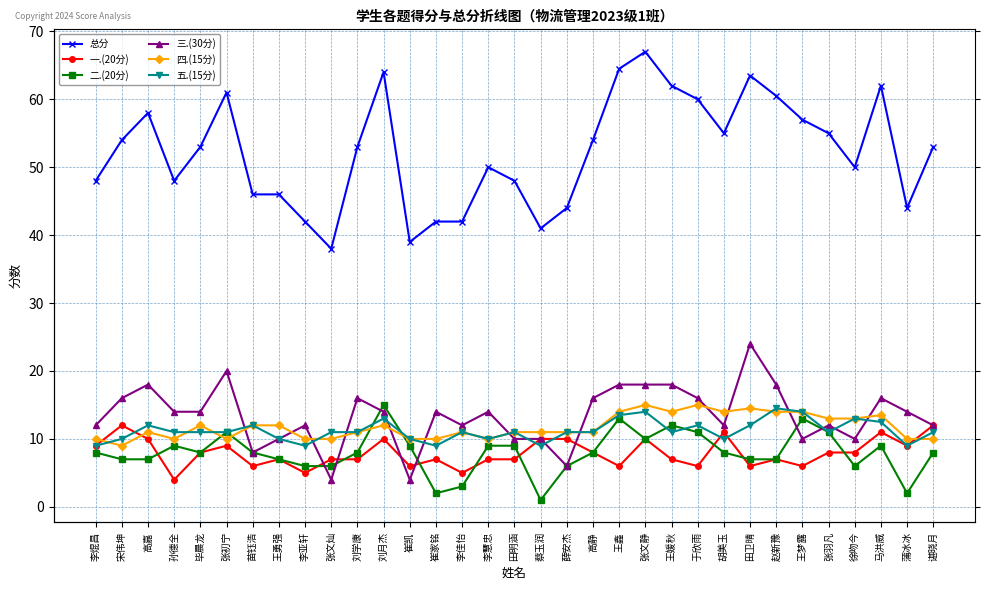

Where does the 二.(20分) series first go above 8?

孙德全